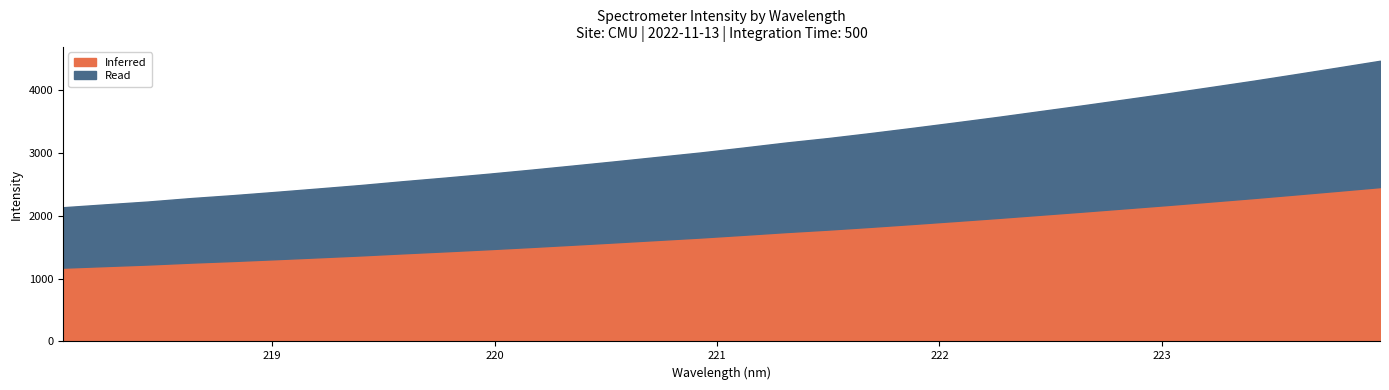

How many values exceed 3088?

16